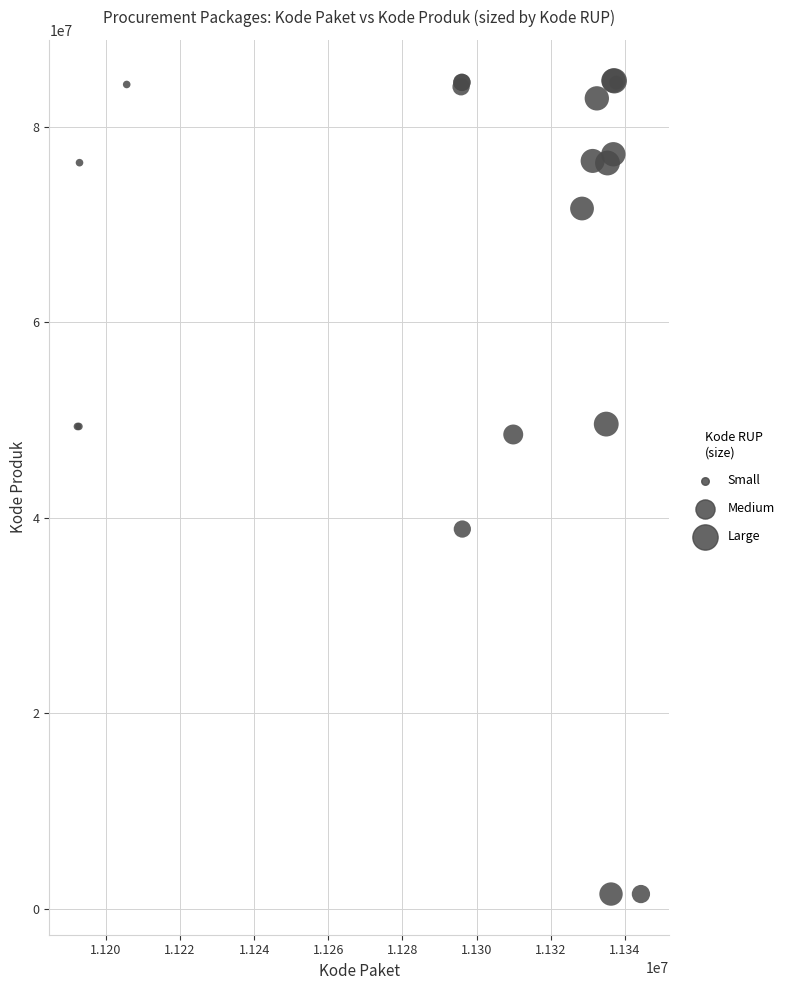

What Y value in the scatter plot is closest to 43108744?

38839757